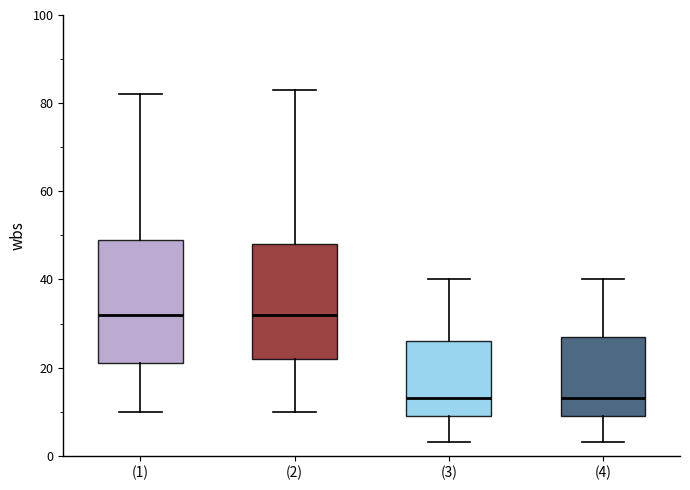

Which box is the tallest, from its lower edge to its upper edge?

(1)